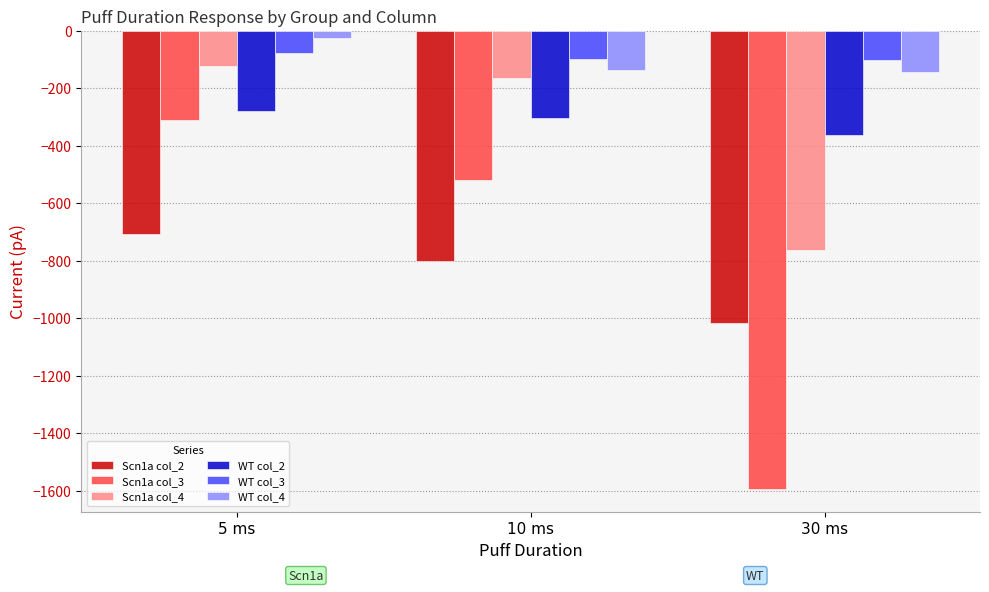

Which category has the highest value across all series?

5 ms